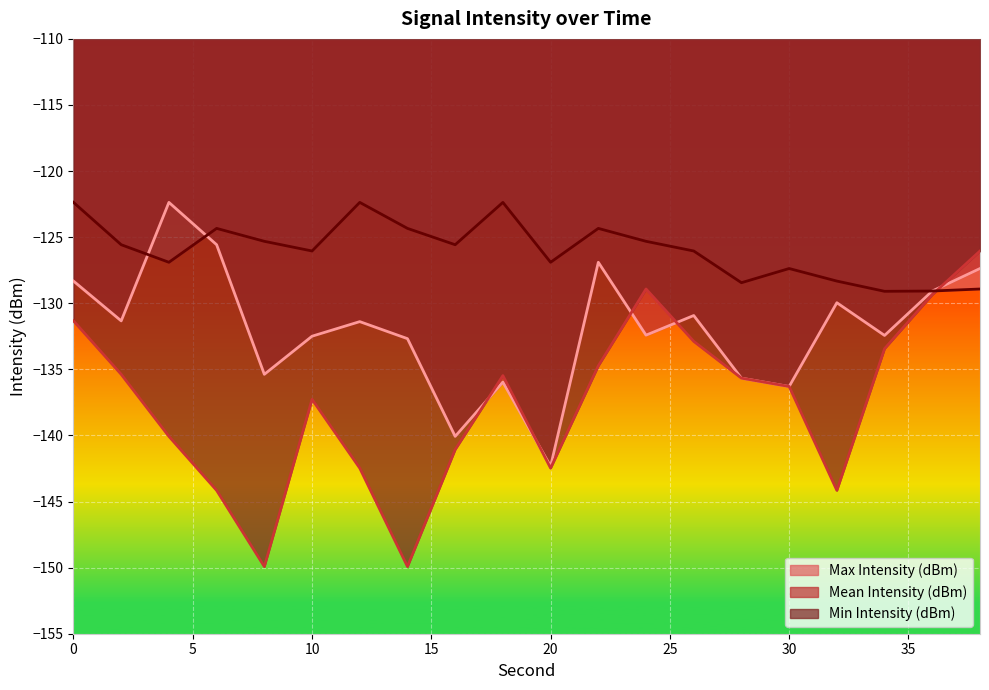

What is the spread (max minus min) of values at 26?

6.8